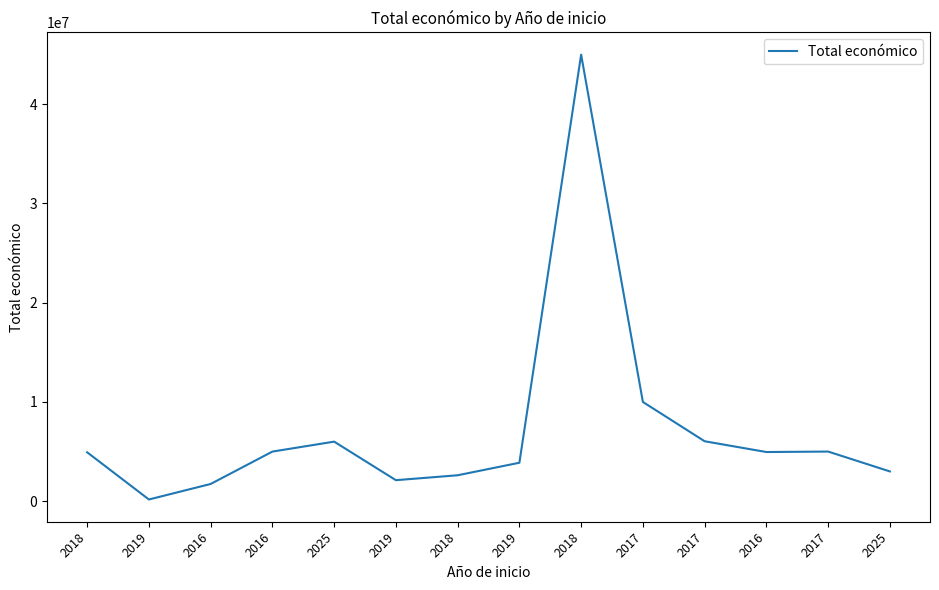

Does the chart display data point markers on the line(s)?

No